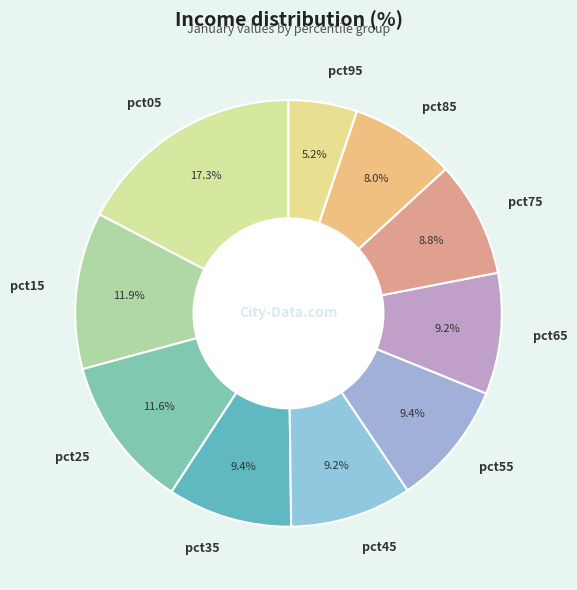

To the nearest percent, what percentage of the pie is pct15?

12%